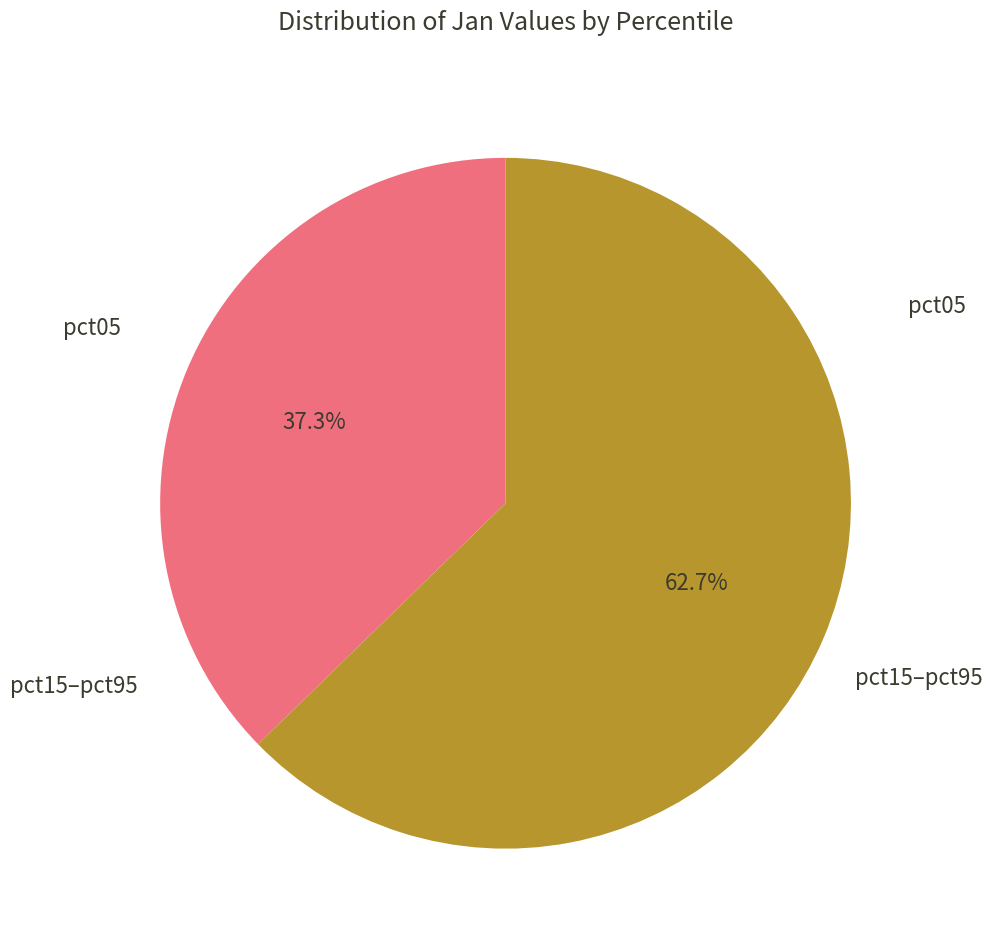

Is there any slice that represents more than half of the pie?

Yes